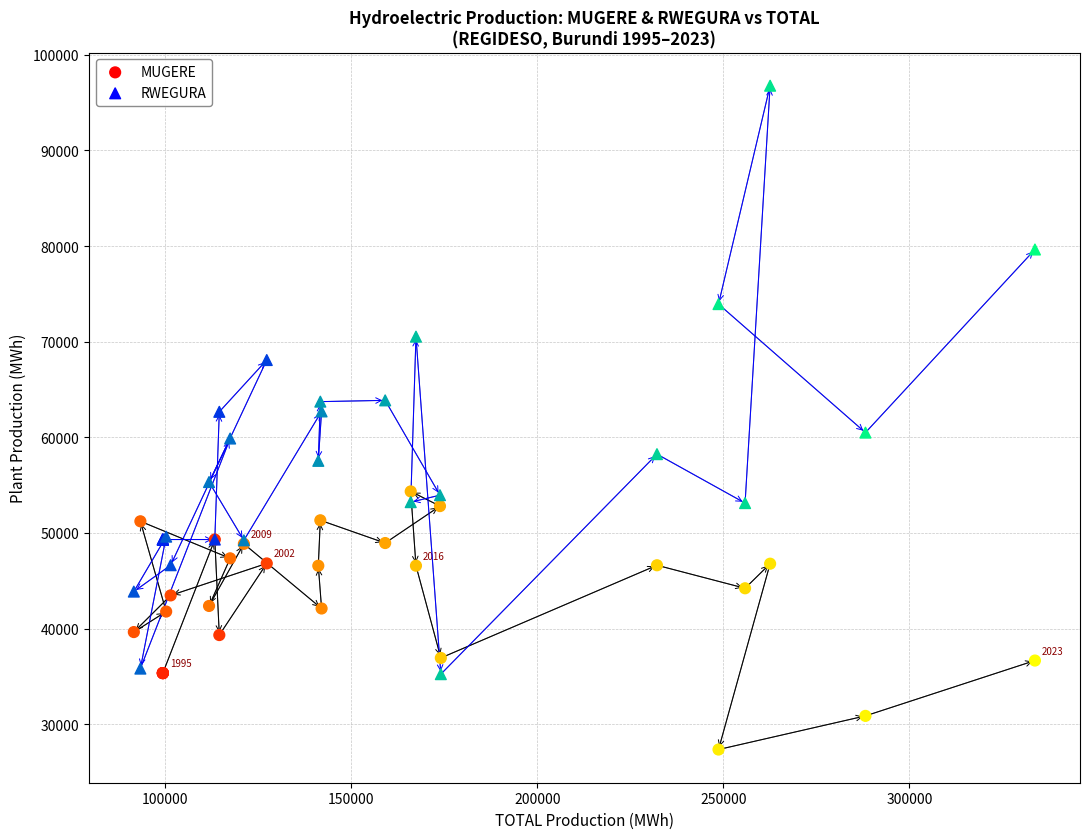

Which series reaches the minimum Y coordinate?

MUGERE